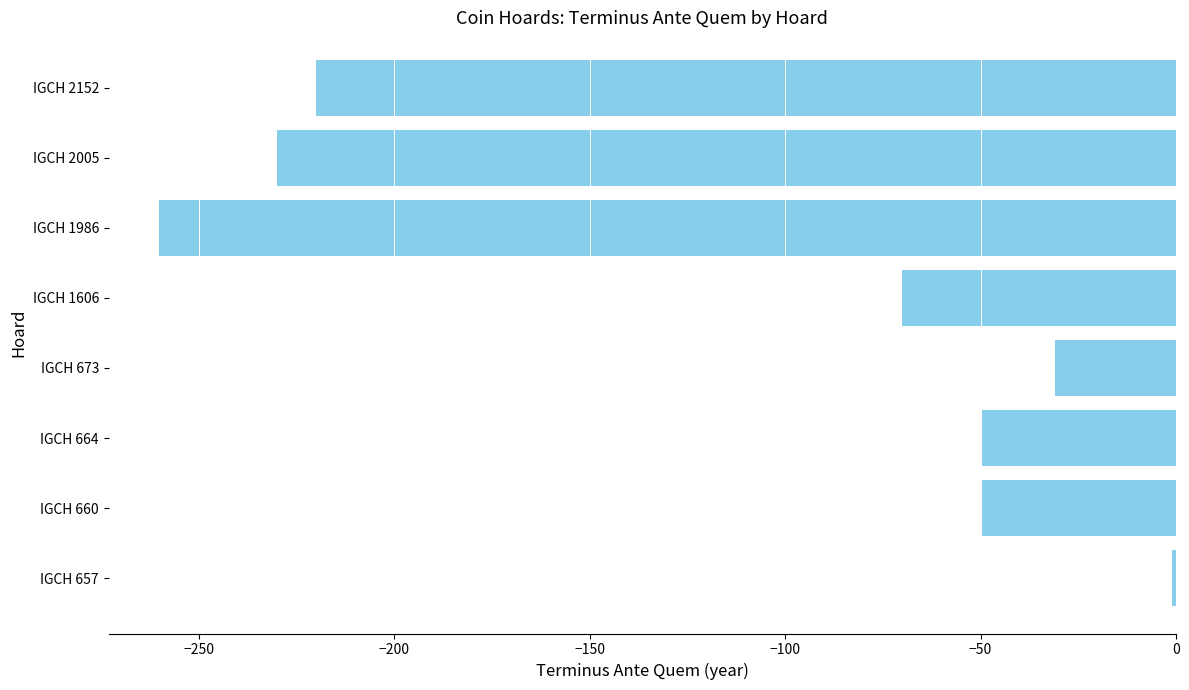

Where is the data nearest to the value -130?

IGCH 1606